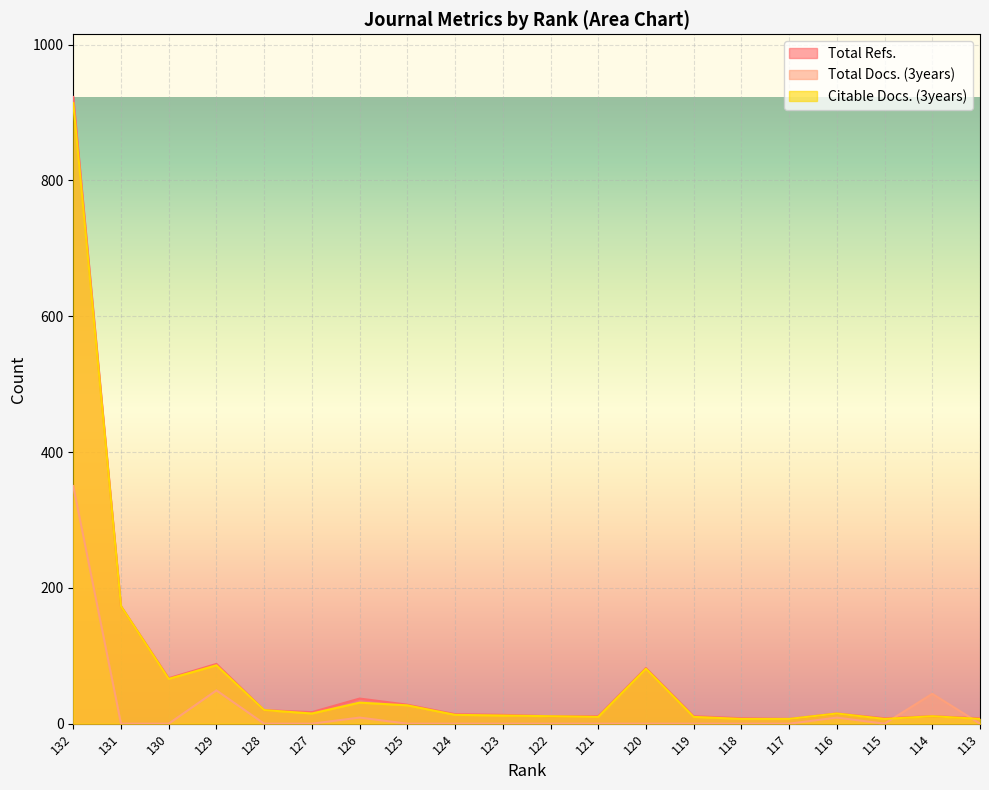

Where is the first local minimum for Total Refs.?

130